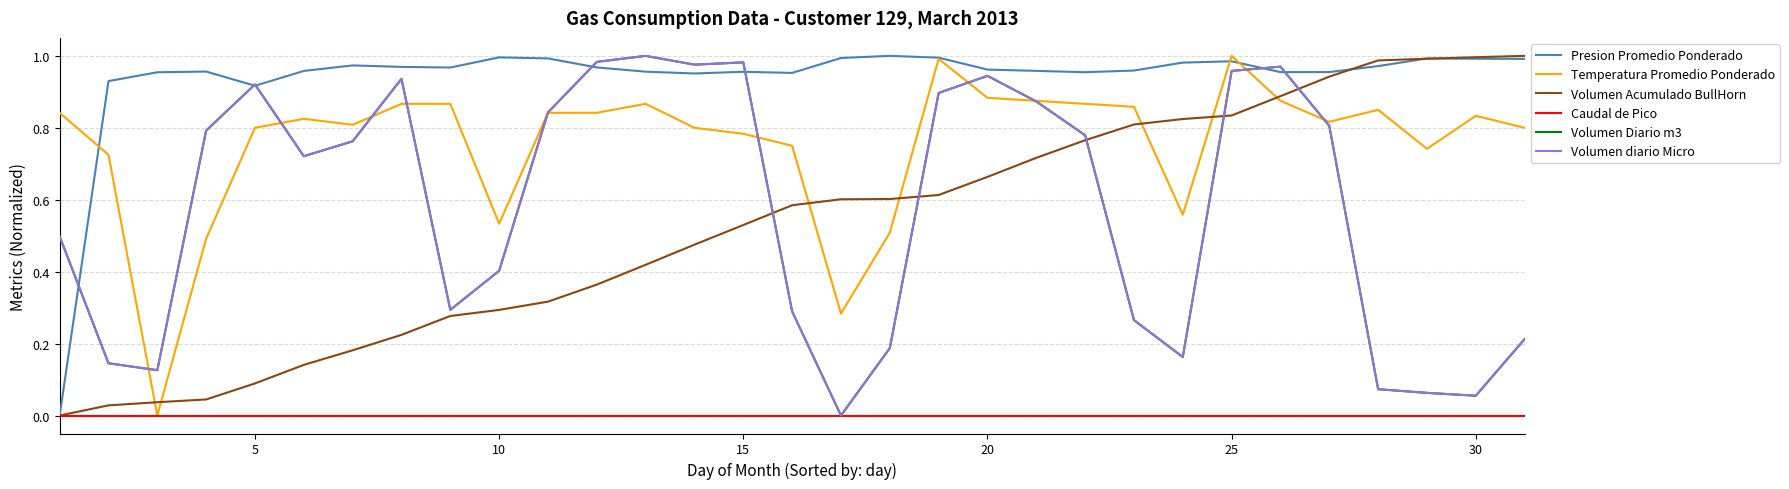

Does the chart have visible grid lines?

Yes